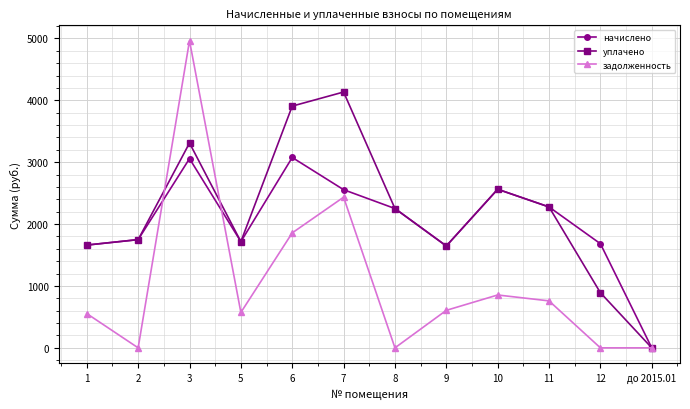

What is the label of the 10th point from the right?

3